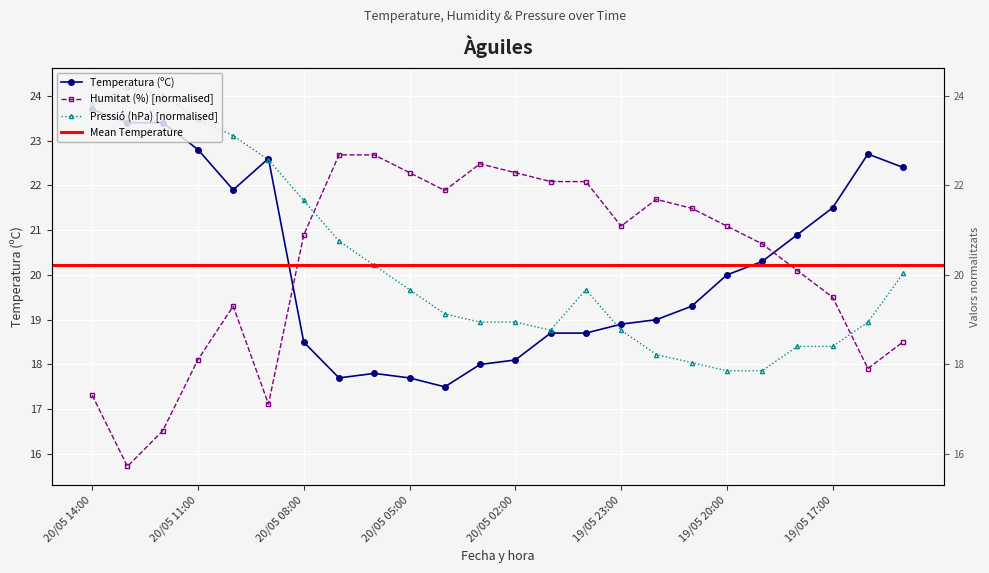

Is this an area chart (filled region under the line)?

No